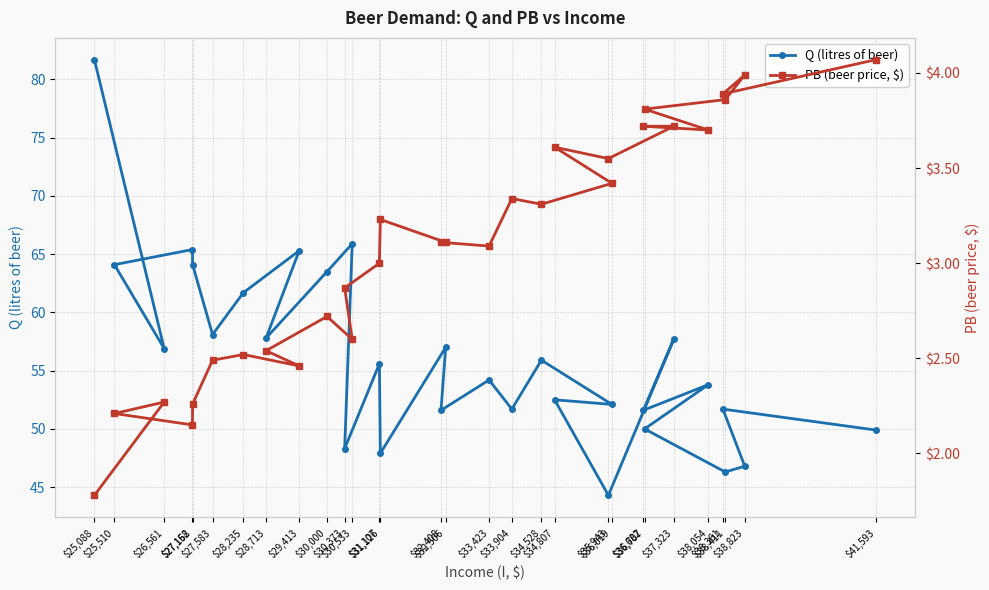

The value of PB (beer price, $) at $34,807 is 3.6. True or false?

True